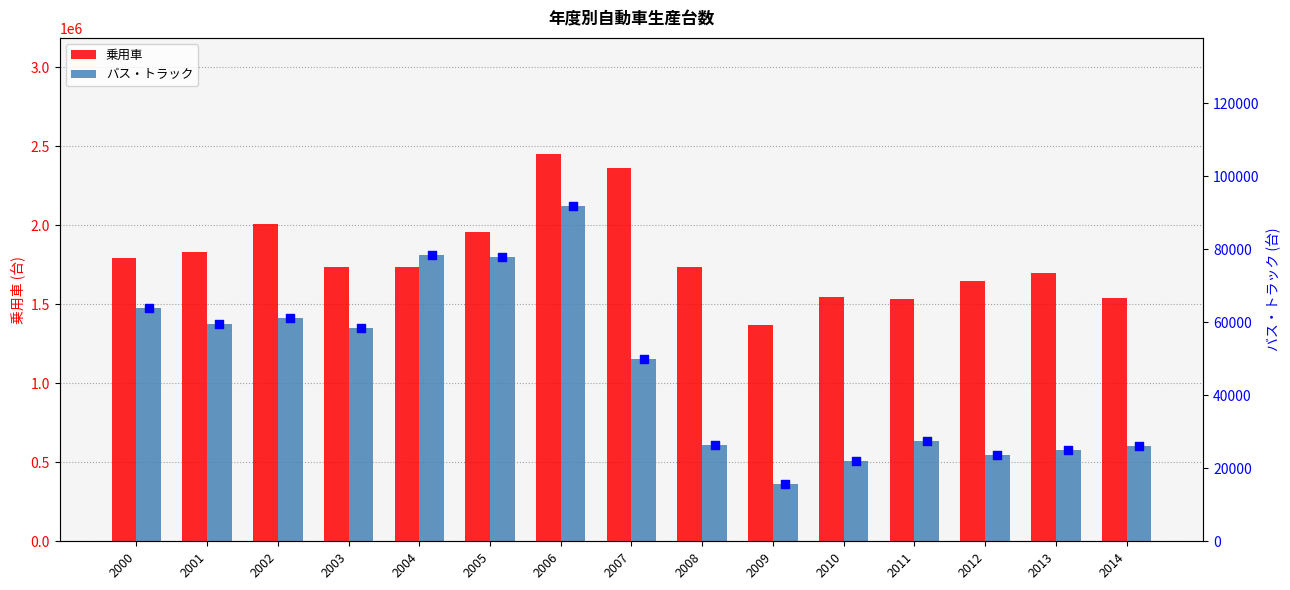

What is the total value across all series at 2013?

1723532